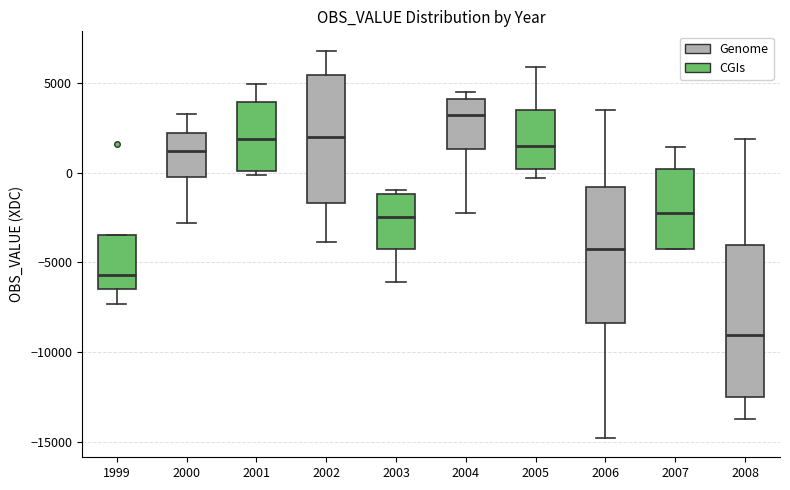

Reading left to right, read every box against the y-axis: the position of its median line, the range the box covers, and the ends of its whiskers. The values are not printed on the chart, so give them approximately, as read against the axis.

1999: median -5500, box -6500 to -3500, whiskers -7500 to -3500
2000: median 1000, box -500 to 2000, whiskers -3000 to 3000
2001: median 2000, box 0 to 4000, whiskers 0 (just below the box's lower edge) to 5000
2002: median 2000, box -1500 to 5500, whiskers -4000 to 7000
2003: median -2500, box -4500 to -1000, whiskers -6000 to -1000 (just above the box's upper edge)
2004: median 3000, box 1500 to 4000, whiskers -2000 to 4500
2005: median 1500, box 0 to 3500, whiskers -500 to 6000
2006: median -4000, box -8500 to -1000, whiskers -15000 to 3500
2007: median -2000, box -4500 to 0, whiskers -4500 to 1500
2008: median -9000, box -12500 to -4000, whiskers -13500 to 2000